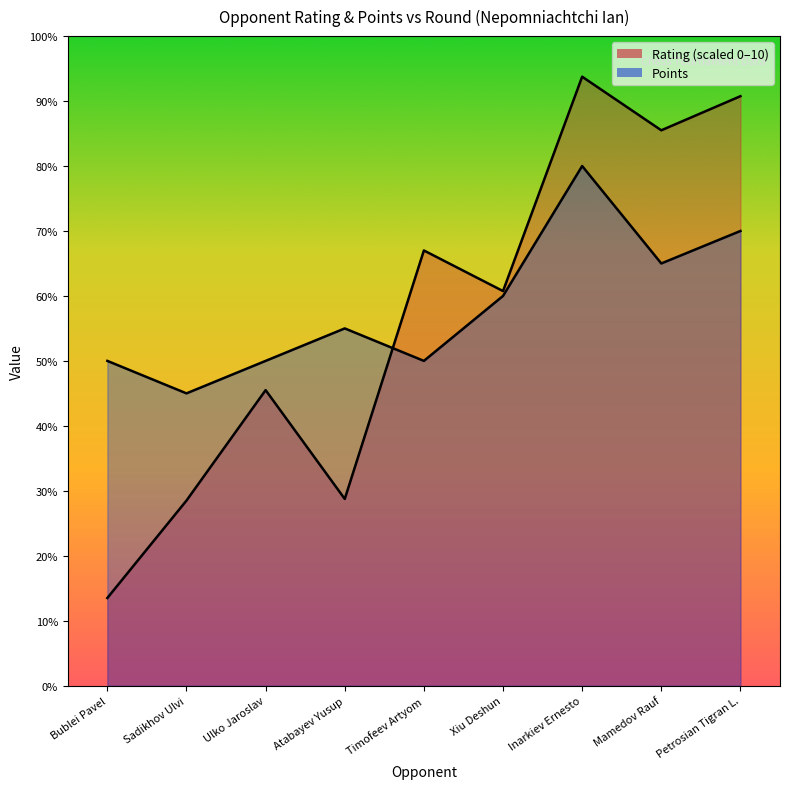

Where is Points nearest to the value 6?

Xiu Deshun